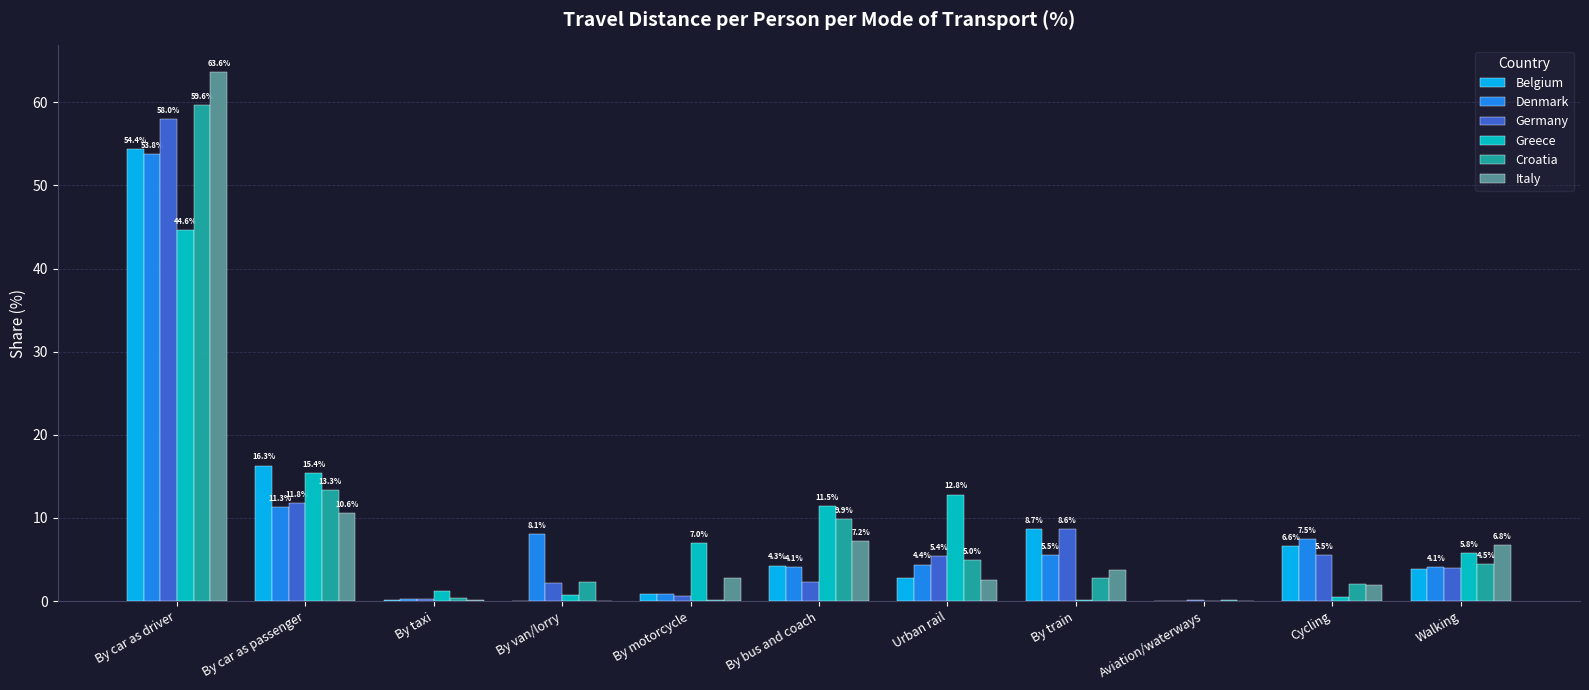

Is it true that Italy equals 1.0 at By train?

False